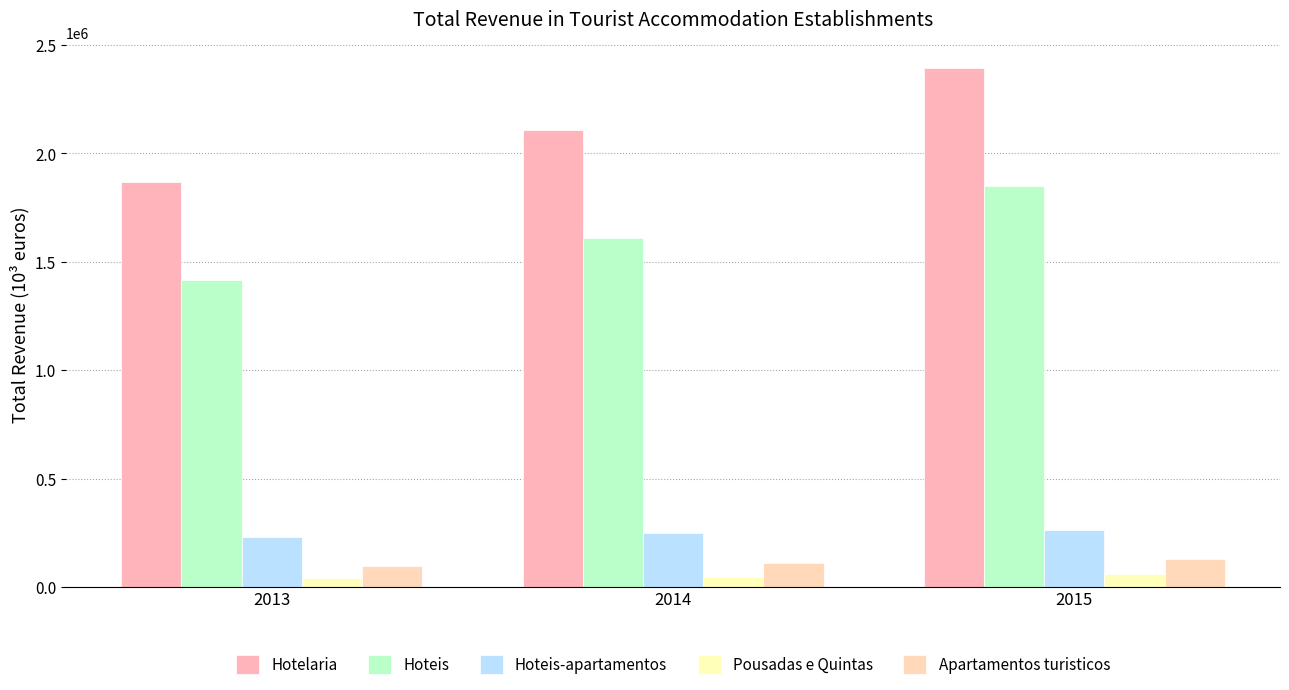

Reading left to right, extract all data points from this chart.

Hotelaria: 2013=1867296.2	2014=2108627.5	2015=2394019.2
Hoteis: 2013=1413949.2	2014=1608916.8	2015=1848944.6
Hoteis-apartamentos: 2013=231208.2	2014=250440.5	2015=264342.7
Pousadas e Quintas: 2013=43402.5	2014=47226.4	2015=57875.1
Apartamentos turisticos: 2013=98923.7	2014=112711.1	2015=128339.2